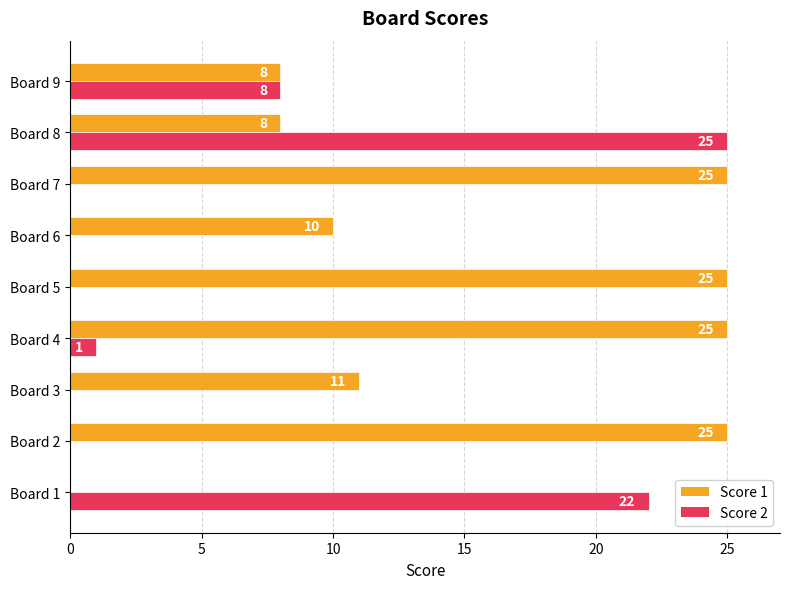

Where is Score 1 nearest to the value 12?

Board 3